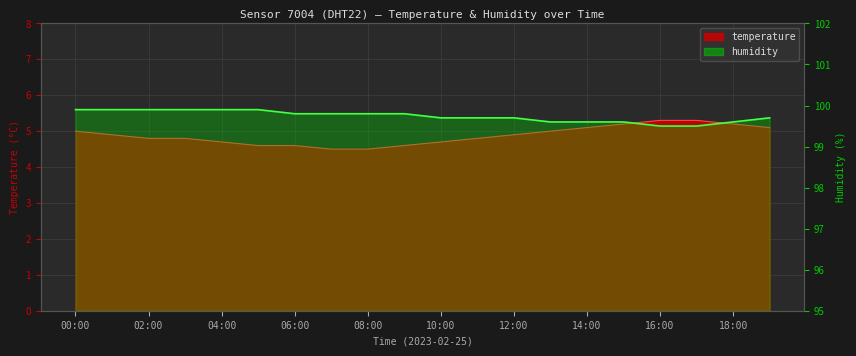

Reading left to right, list all the values displayed in this chart.

temperature: 00:00=5.0	01:00=4.9	02:00=4.8	03:00=4.8	04:00=4.7	05:00=4.6	06:00=4.6	07:00=4.5	08:00=4.5	09:00=4.6	10:00=4.7	11:00=4.8	12:00=4.9	13:00=5.0	14:00=5.1	15:00=5.2	16:00=5.3	17:00=5.3	18:00=5.2	19:00=5.1
humidity: 00:00=99.9	01:00=99.9	02:00=99.9	03:00=99.9	04:00=99.9	05:00=99.9	06:00=99.8	07:00=99.8	08:00=99.8	09:00=99.8	10:00=99.7	11:00=99.7	12:00=99.7	13:00=99.6	14:00=99.6	15:00=99.6	16:00=99.5	17:00=99.5	18:00=99.6	19:00=99.7